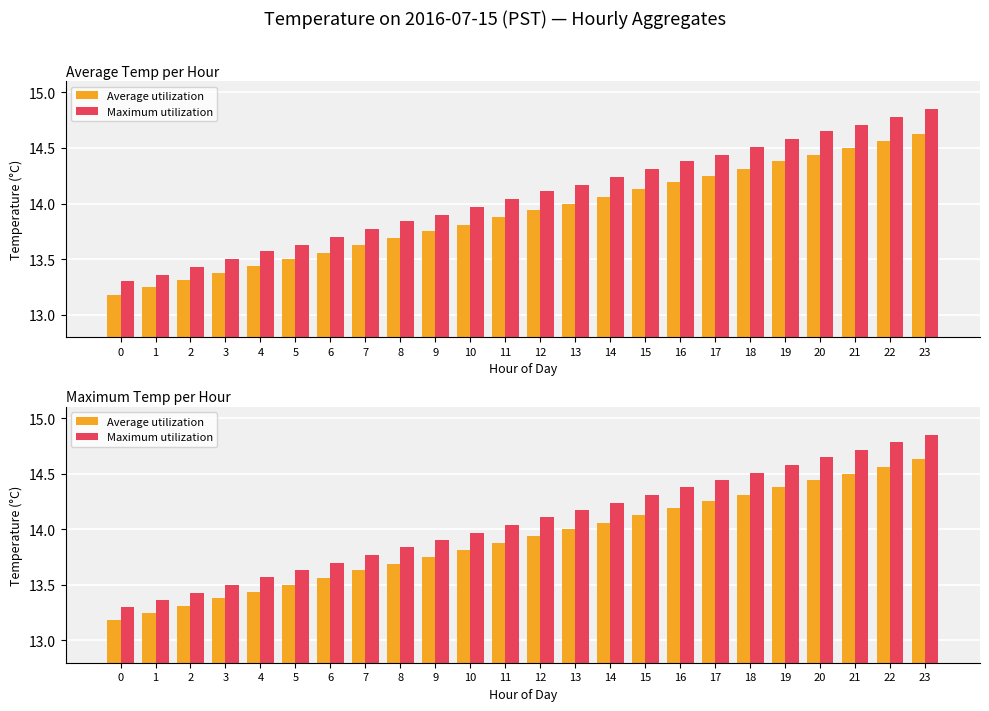

What is the sum of the Average utilization values at 2 and 13?

27.3